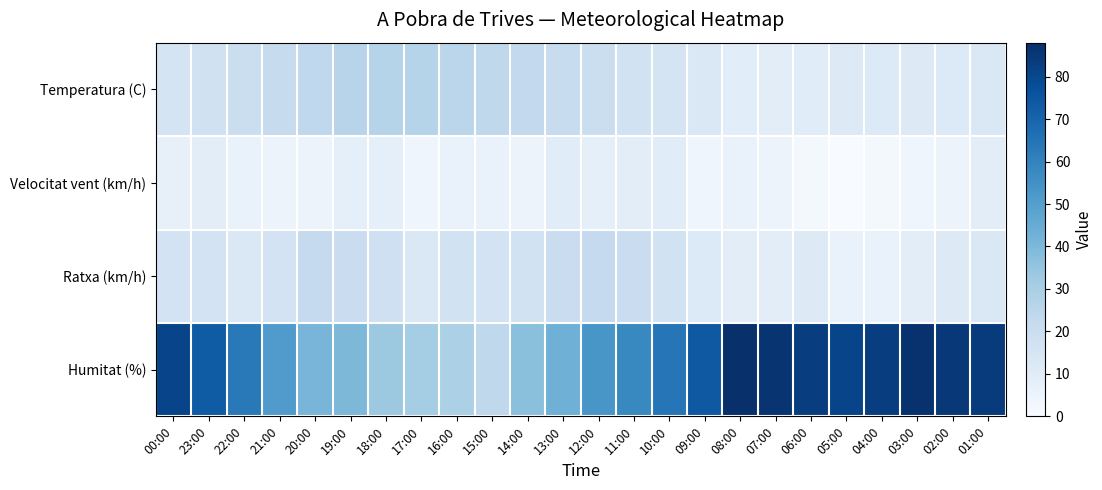

What is the spread (max minus min) of values at 04:00?

81.0